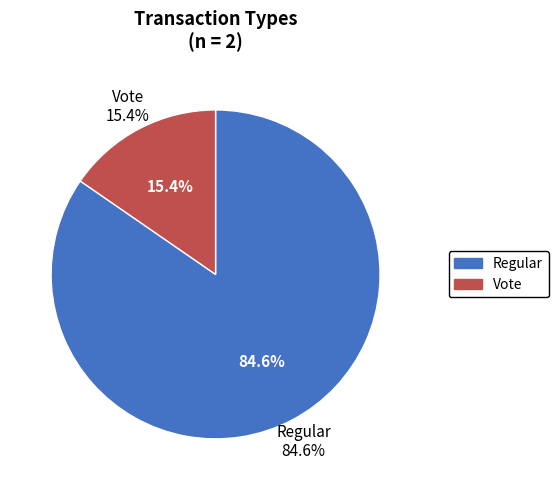

How many slices are in this pie chart?

2